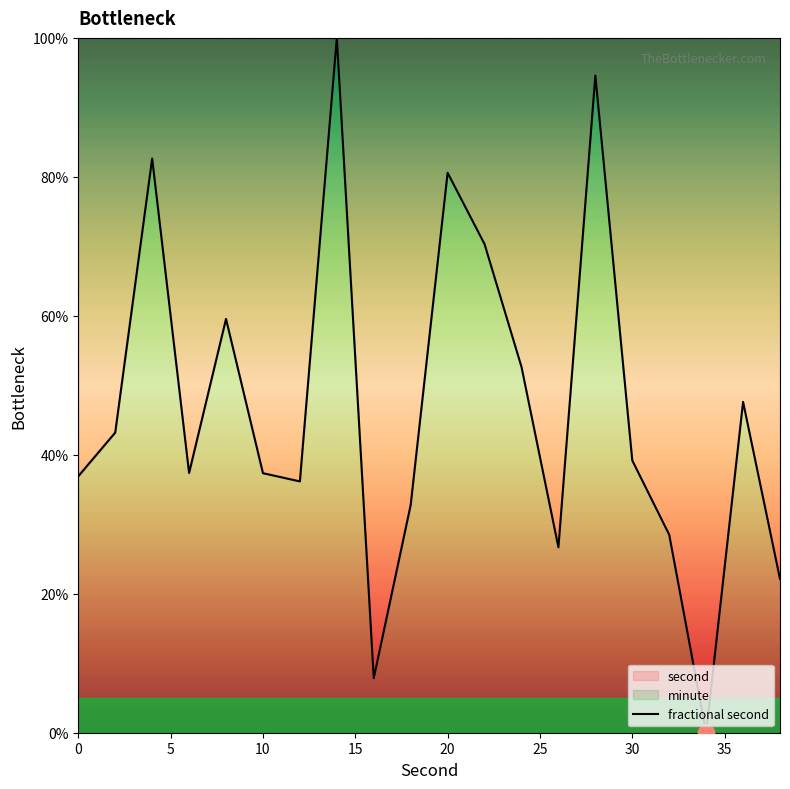

How many values exceed 39?

10